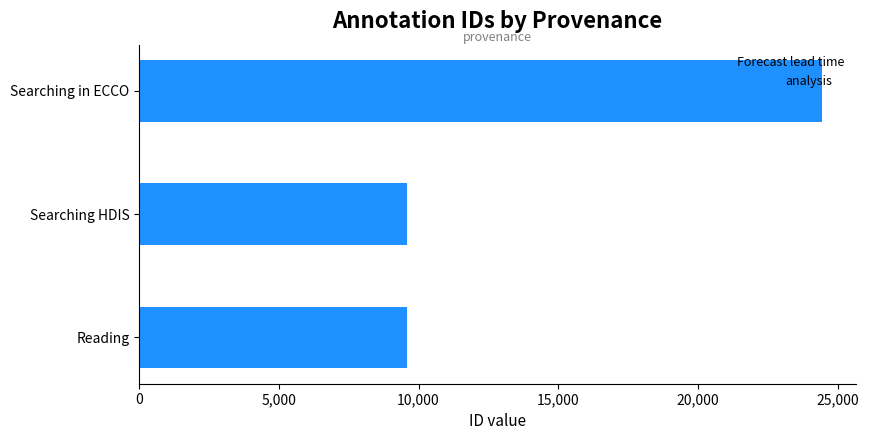

What is the average value?

14531.1